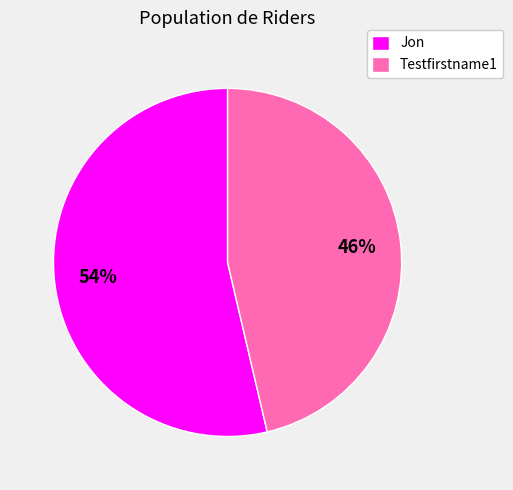

To the nearest percent, what is the combined percentage of Testfirstname1 and Jon?

100%